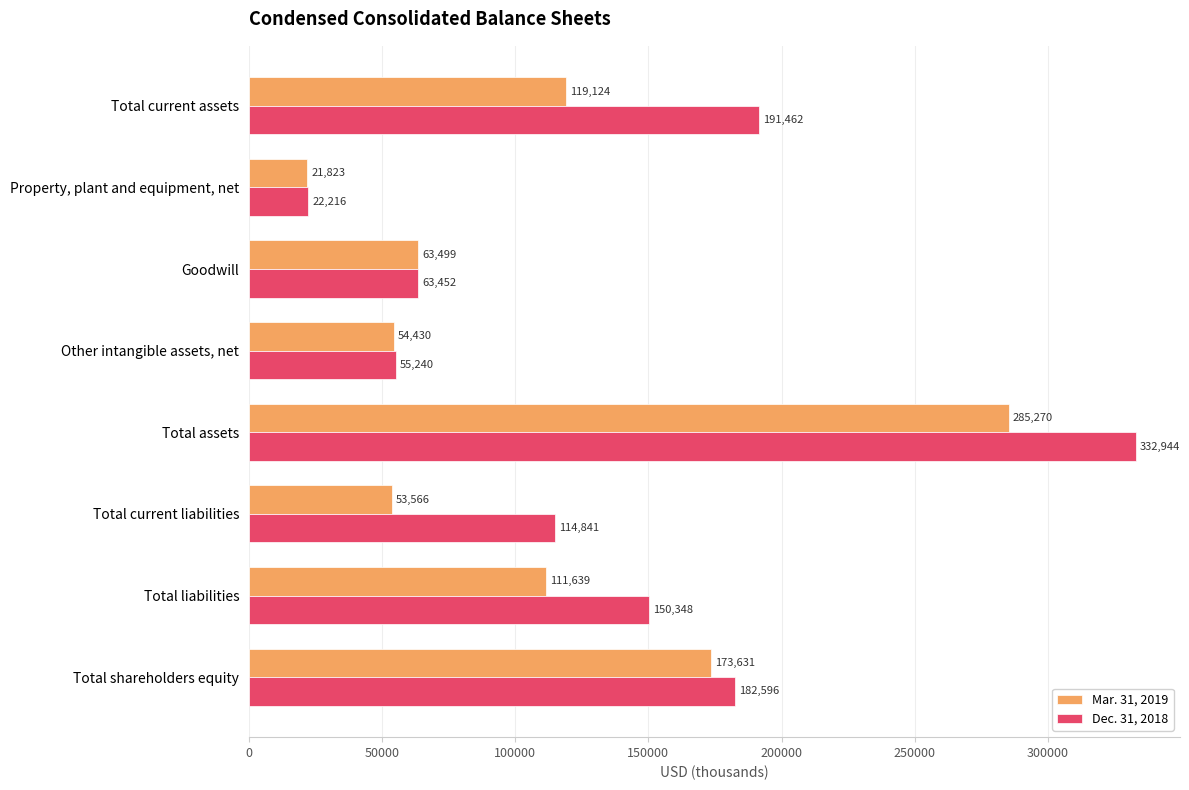

What is the approximate value of Dec. 31, 2018 at Total current liabilities, to the nearest 100?

114800